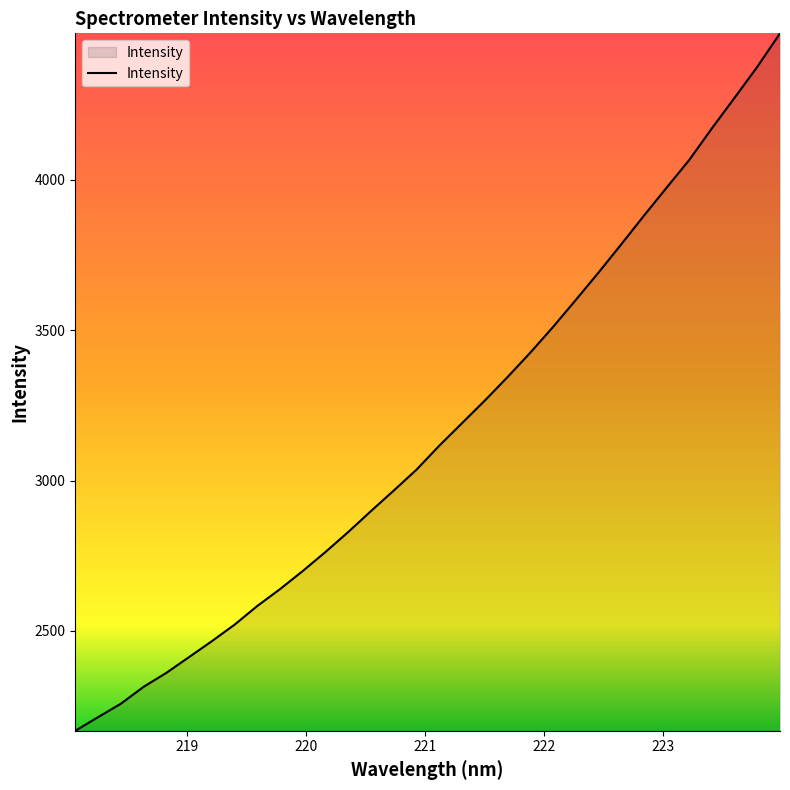

What is the difference between the maximum and minimum values?

2319.5